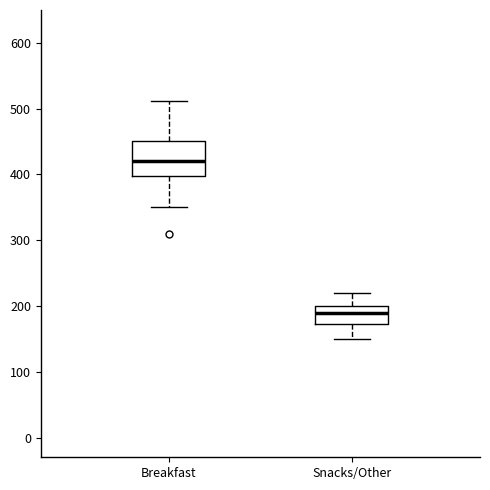

Which box's median line is the highest?

Breakfast